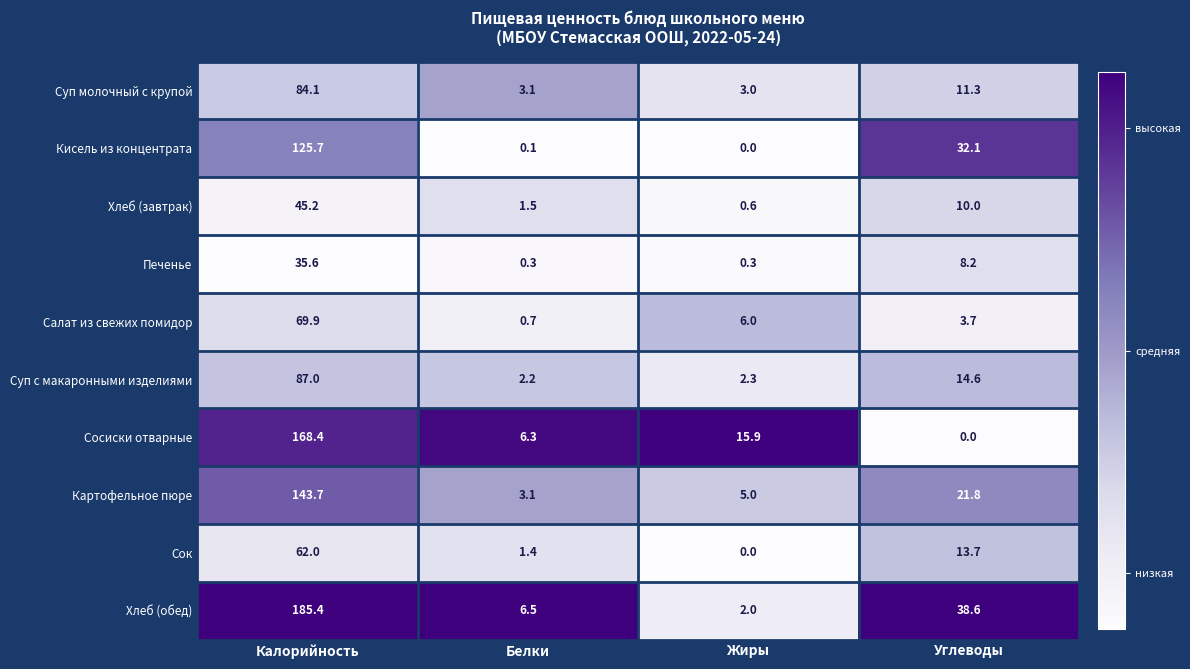

Which series has the widest spread of values?

Хлеб (обед)